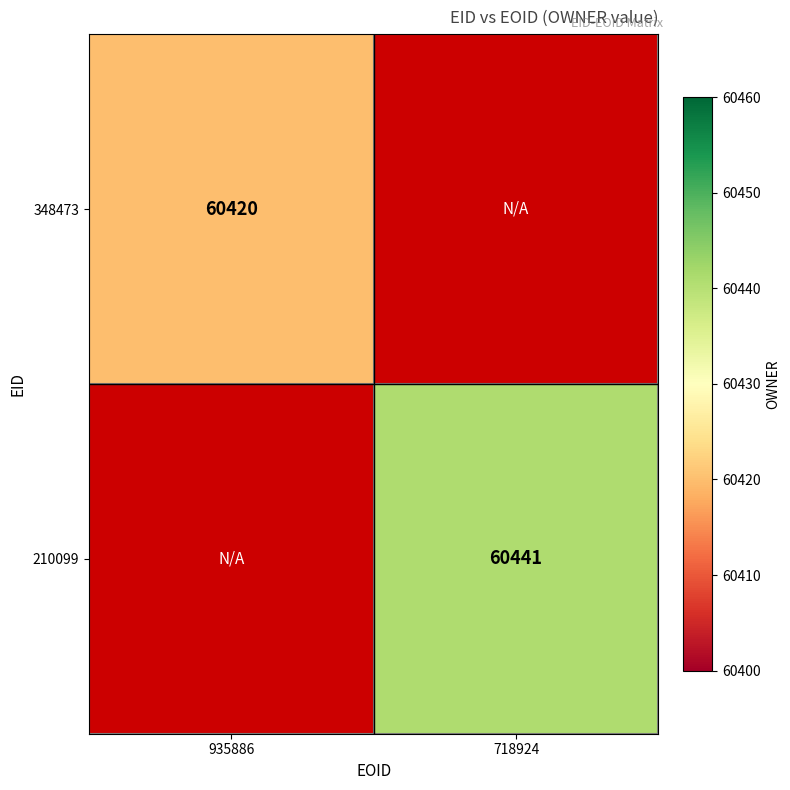

Which label corresponds to the smallest value in the chart?

718924